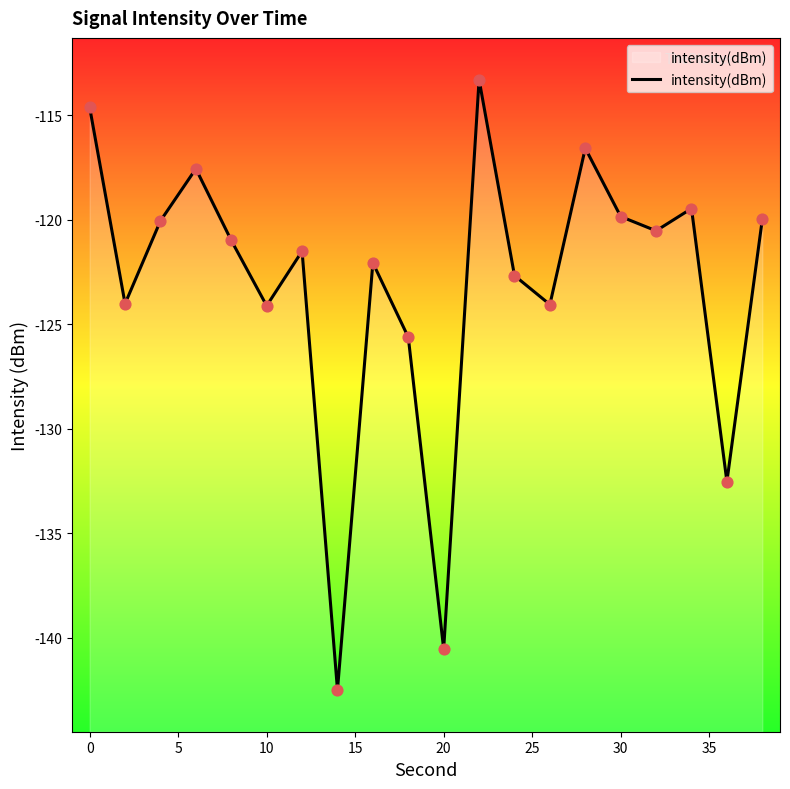

Which has a higher value, 35 or 15?

15